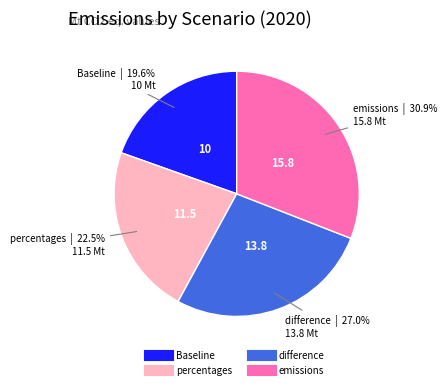

To the nearest percent, what portion does emissions represent?

31%